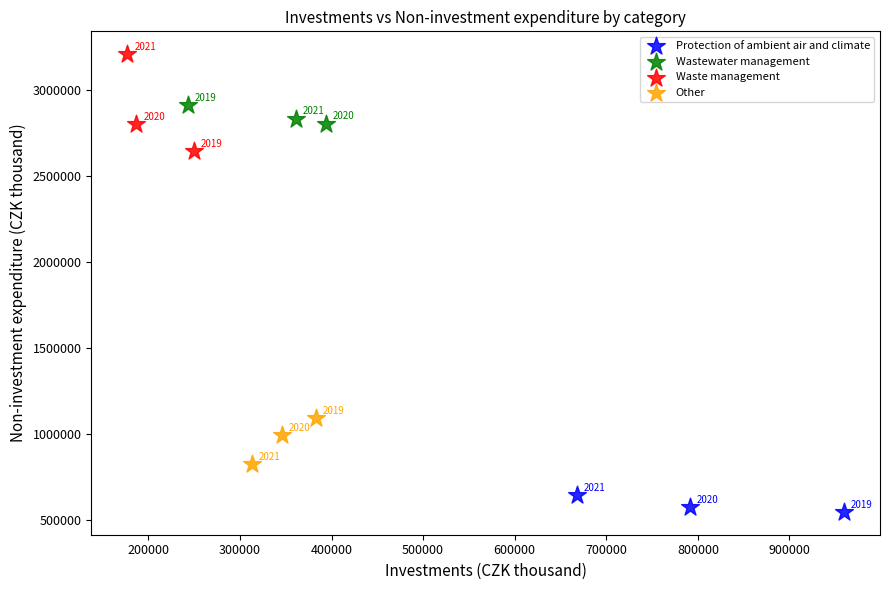

Which series contains the highest Y value?

Waste management